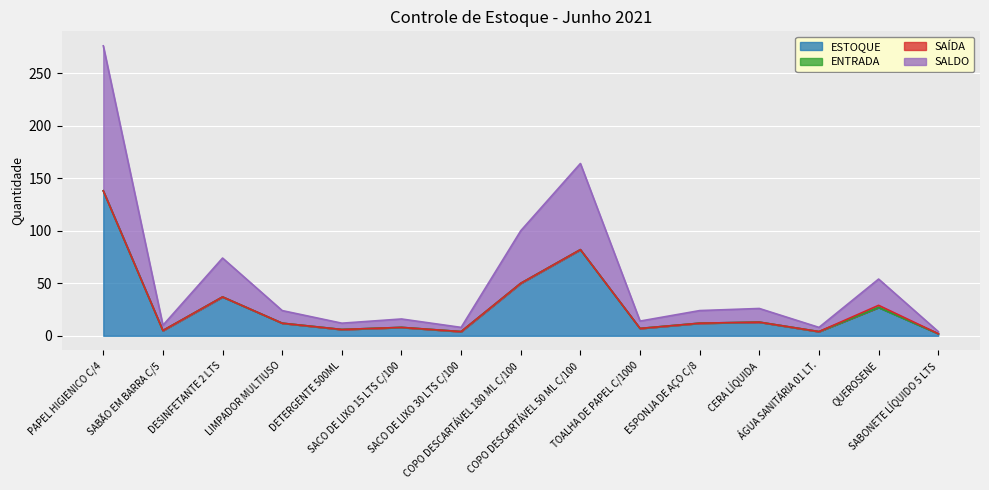

Is the value of ESTOQUE at ESPONJA DE AÇO C/8 greater than the value of SALDO at DETERGENTE 500ML?

Yes